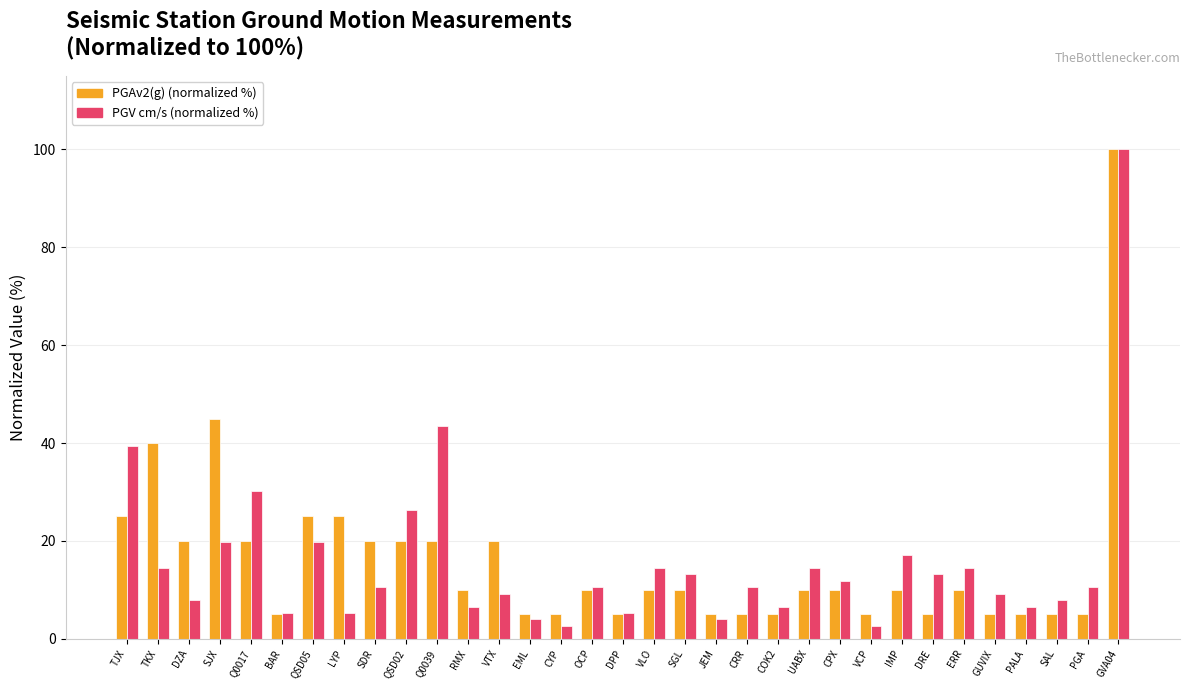

Reading left to right, what are all the values shown in this chart?

PGAv2(g) (normalized %): 25.0	40.0	20.0	45.0	20.0	5.0	25.0	25.0	20.0	20.0	20.0	10.0	20.0	5.0	5.0	10.0	5.0	10.0	10.0	5.0	5.0	5.0	10.0	10.0	5.0	10.0	5.0	10.0	5.0	5.0	5.0	5.0	100.0
PGV cm/s (normalized %): 39.5	14.5	7.9	19.7	30.3	5.3	19.7	5.3	10.5	26.3	43.4	6.6	9.2	3.9	2.6	10.5	5.3	14.5	13.2	3.9	10.5	6.6	14.5	11.8	2.6	17.1	13.2	14.5	9.2	6.6	7.9	10.5	100.0